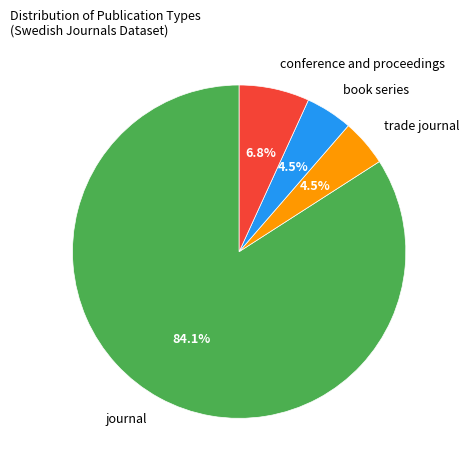

To the nearest percent, what is the difference between the largest and smallest slice percentages?

80%